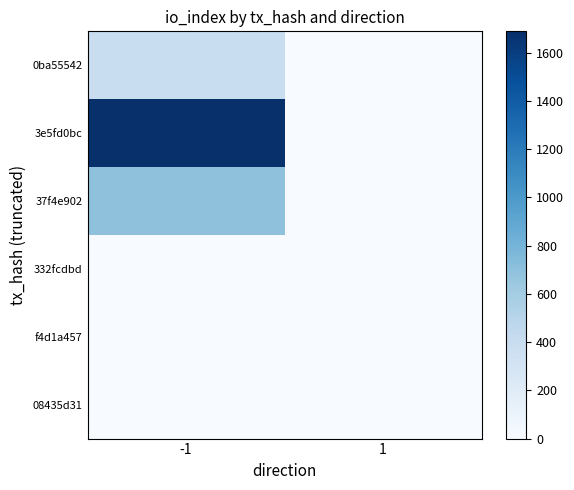

Rank the series by their maximum value, from highest to lowest.

3e5fd0bc, 37f4e902, 0ba55542, 08435d31, 332fcdbd, f4d1a457